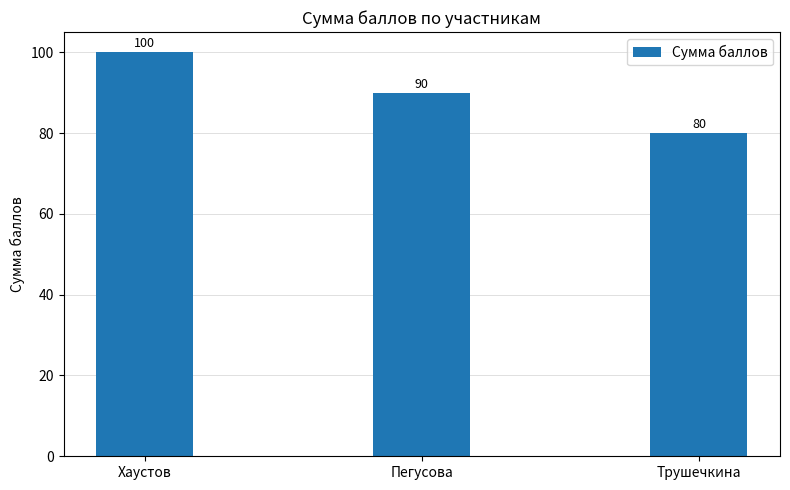

Is it true that the value at Хаустов is 35?

False